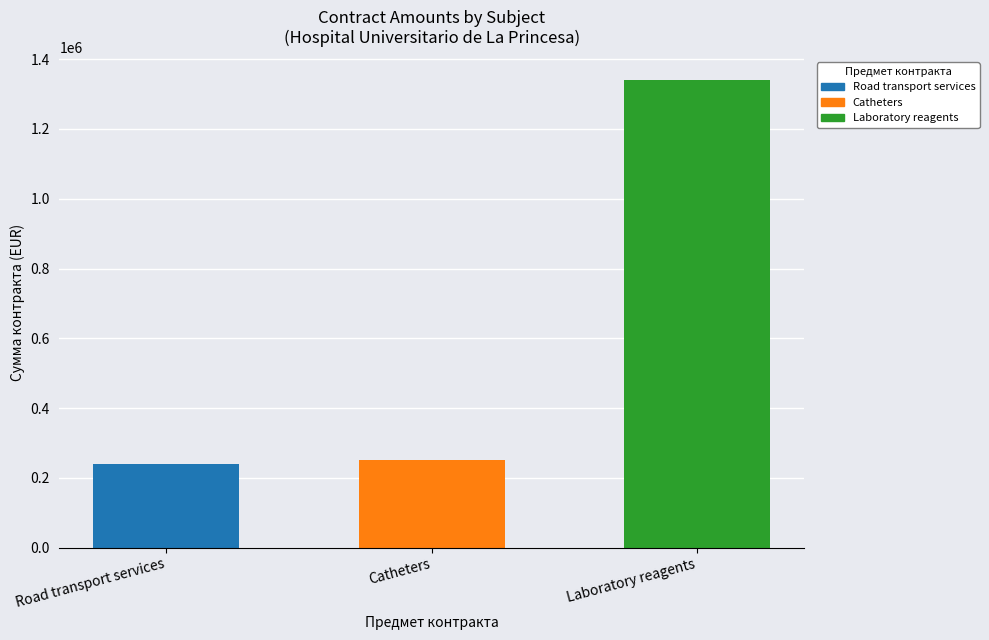

Approximately how many times larger is the value at Laboratory reagents compared to Catheters?

5.3